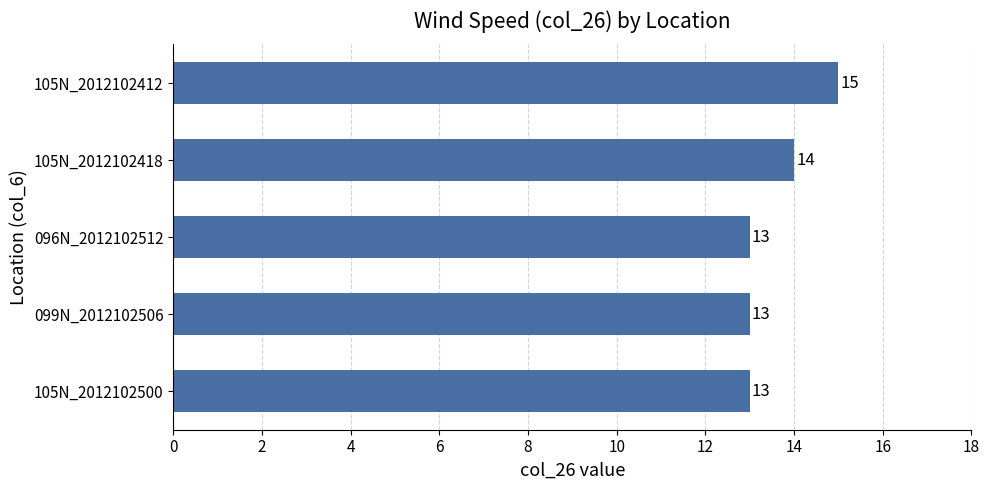

Does the chart contain stacked bars?

No